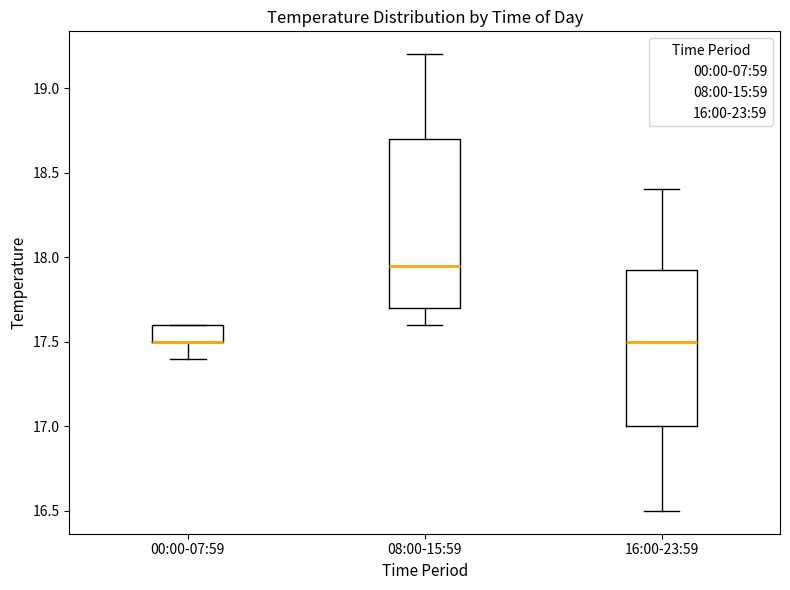

Reading left to right, transcribe this box plot: for each box, give where its median line is, the range the box spans, and where its two whiskers end, as read against the y-axis. The values are not printed on the chart, so give them approximately, as read against the axis.

00:00-07:59: median 17.50 (drawn on the box's lower edge), box 17.50 to 17.60, whiskers 17.40 to 17.60
08:00-15:59: median 17.95, box 17.70 to 18.70, whiskers 17.60 to 19.20
16:00-23:59: median 17.50, box 17.00 to 17.95, whiskers 16.50 to 18.40